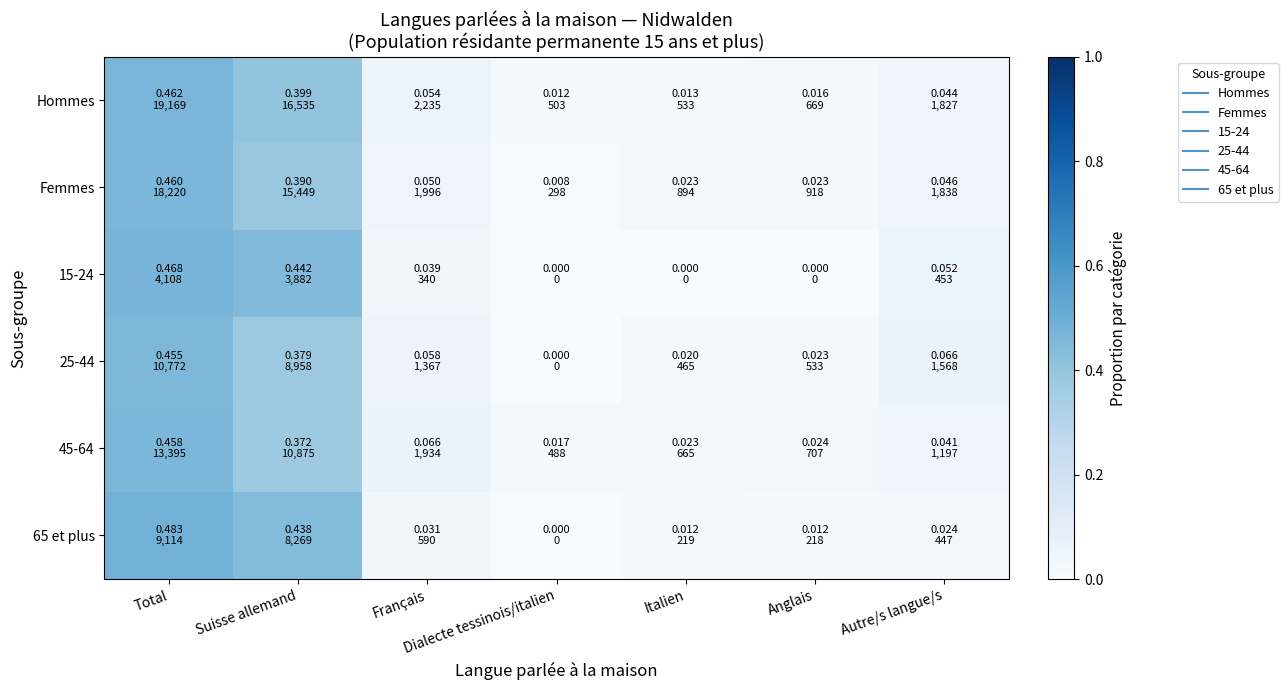

Reading left to right, extract all data points from this chart.

Hommes: Total=0.5	Suisse allemand=0.4	Français=0.1	Dialecte tessinois/italien=0.0	Italien=0.0	Anglais=0.0	Autre/s langue/s=0.0
Femmes: Total=0.5	Suisse allemand=0.4	Français=0.1	Dialecte tessinois/italien=0.0	Italien=0.0	Anglais=0.0	Autre/s langue/s=0.0
15-24: Total=0.5	Suisse allemand=0.4	Français=0.0	Dialecte tessinois/italien=0.0	Italien=0.0	Anglais=0.0	Autre/s langue/s=0.1
25-44: Total=0.5	Suisse allemand=0.4	Français=0.1	Dialecte tessinois/italien=0.0	Italien=0.0	Anglais=0.0	Autre/s langue/s=0.1
45-64: Total=0.5	Suisse allemand=0.4	Français=0.1	Dialecte tessinois/italien=0.0	Italien=0.0	Anglais=0.0	Autre/s langue/s=0.0
65 et plus: Total=0.5	Suisse allemand=0.4	Français=0.0	Dialecte tessinois/italien=0.0	Italien=0.0	Anglais=0.0	Autre/s langue/s=0.0